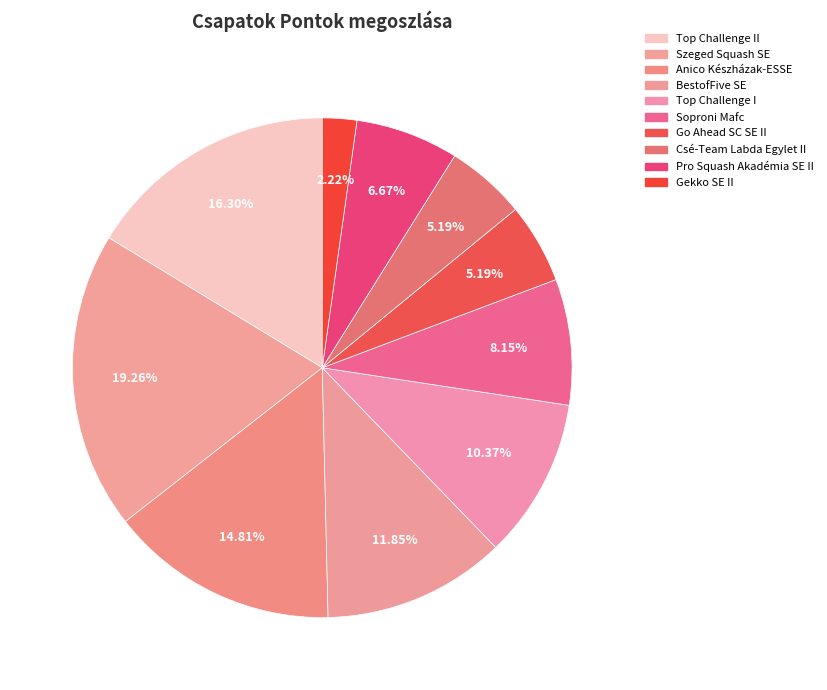

To the nearest percent, what is the difference between the largest and smallest slice percentages?

17%